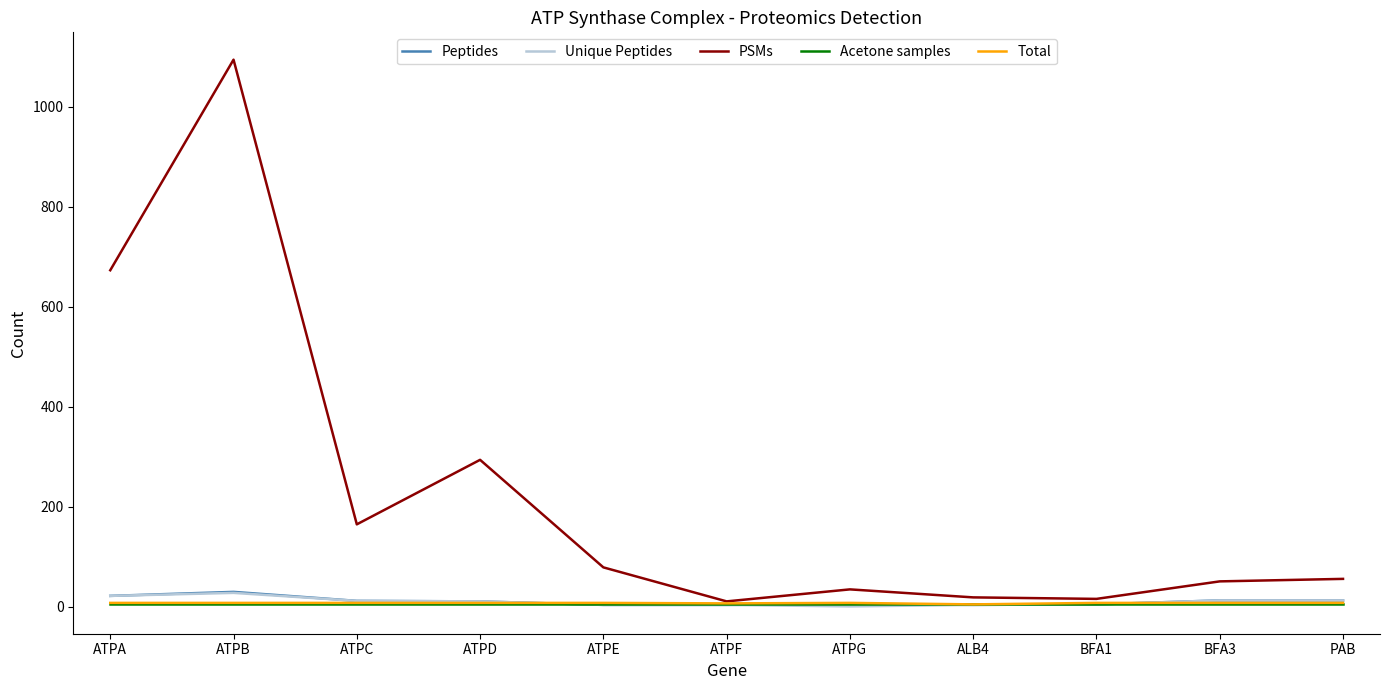

Which series has the largest range (max minus min)?

PSMs